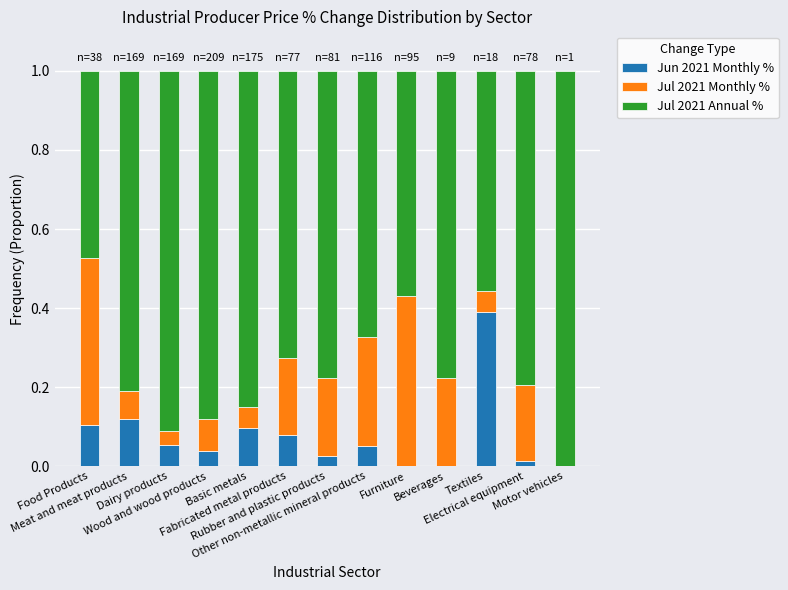

Are the bars horizontal?

No